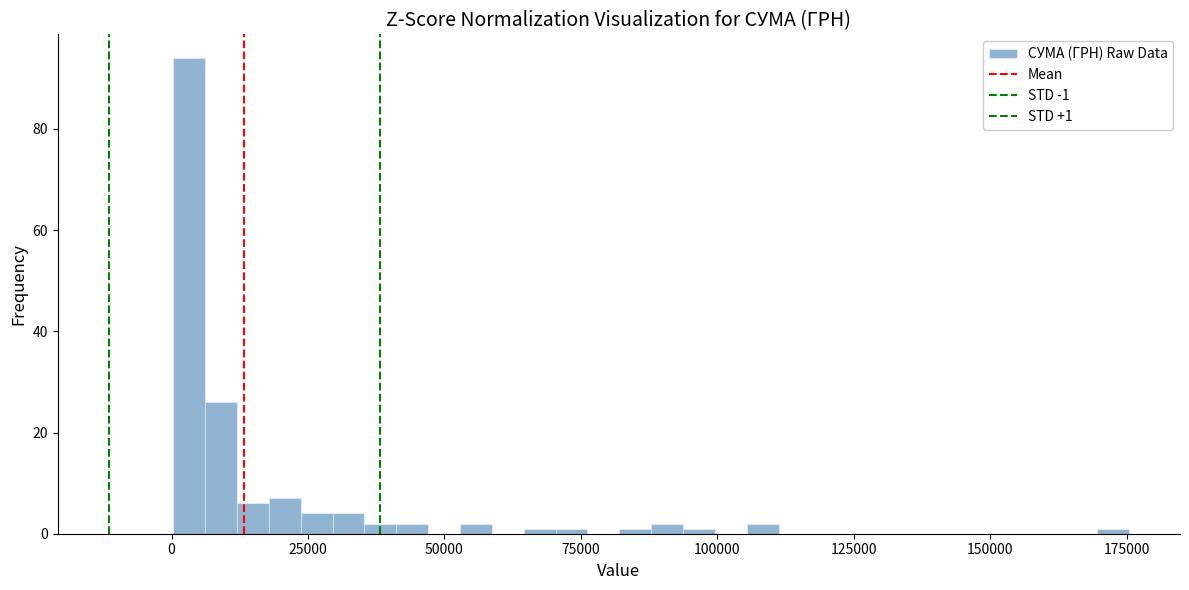

Read against the x-axis, roughly where is the centre of the tallest bar?

5000